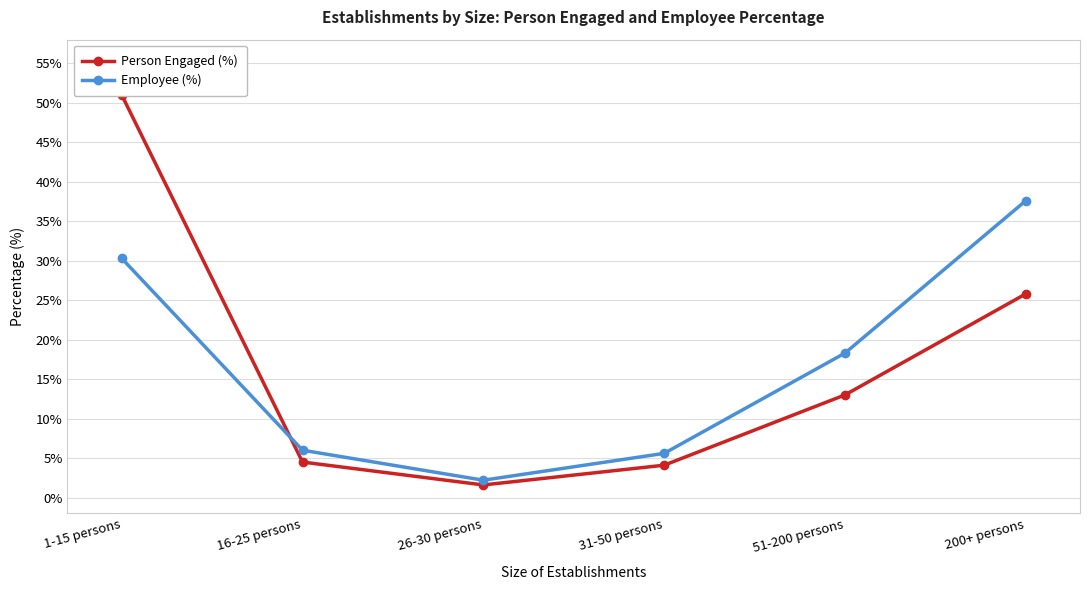

Rank the series at 26-30 persons from highest to lowest value.

Employee (%), Person Engaged (%)